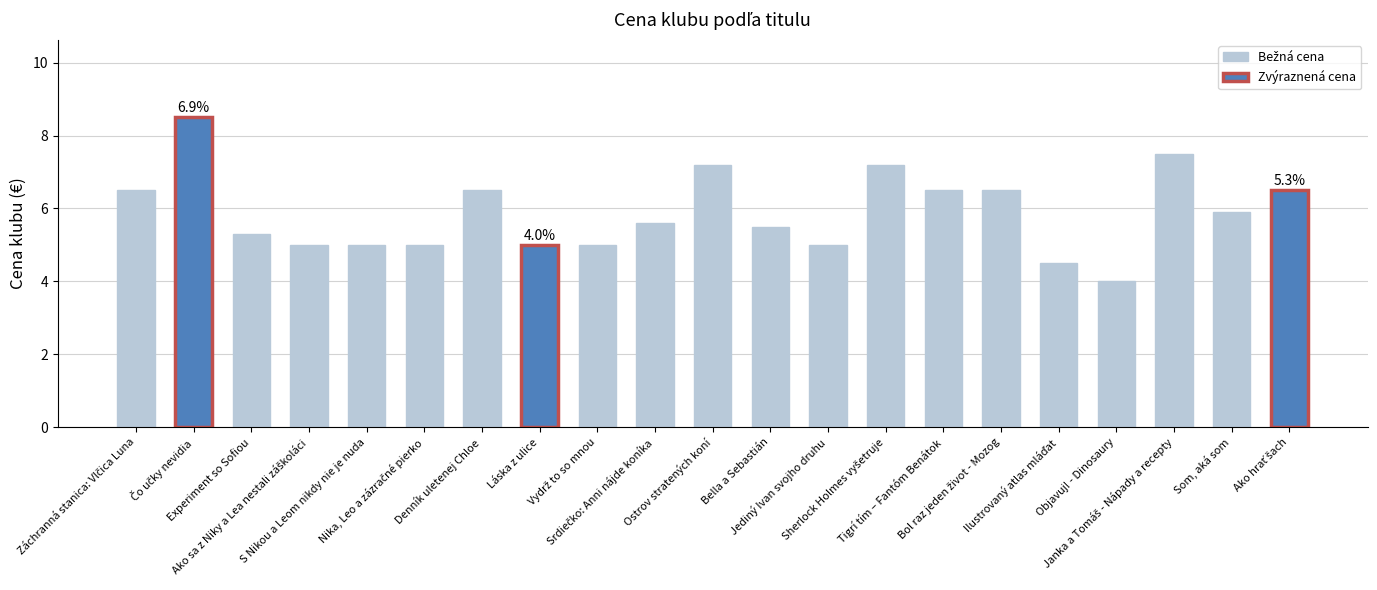

What is the value of the 19th bar from the left?

7.5